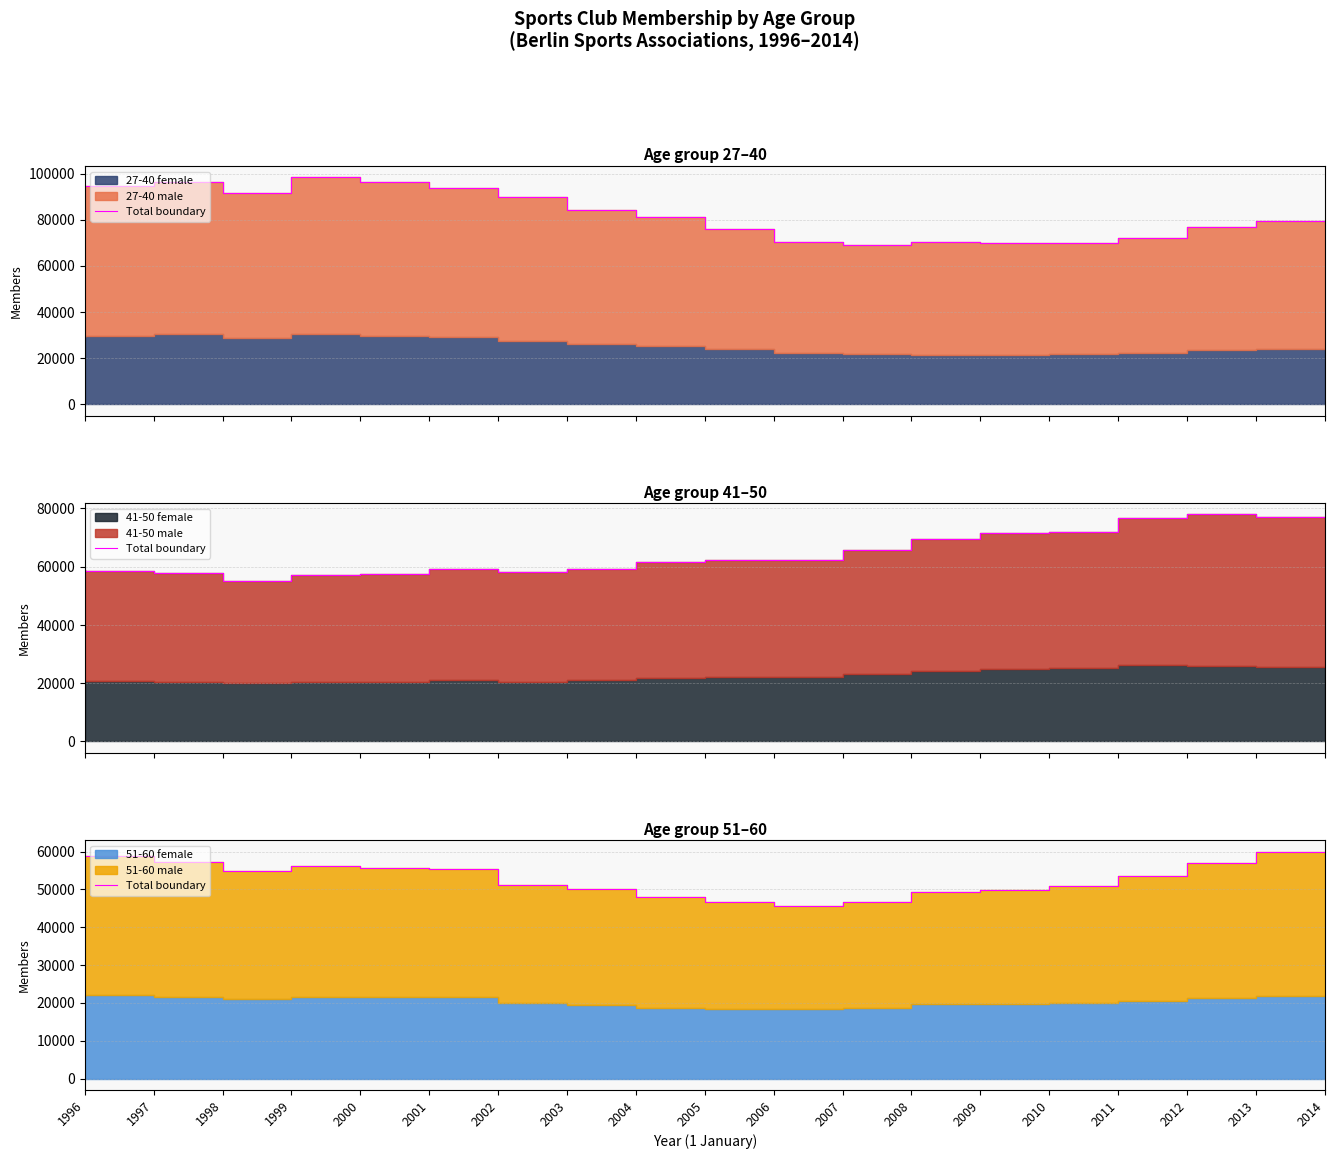

What is the change in value from 2006 to 2013?

+10525